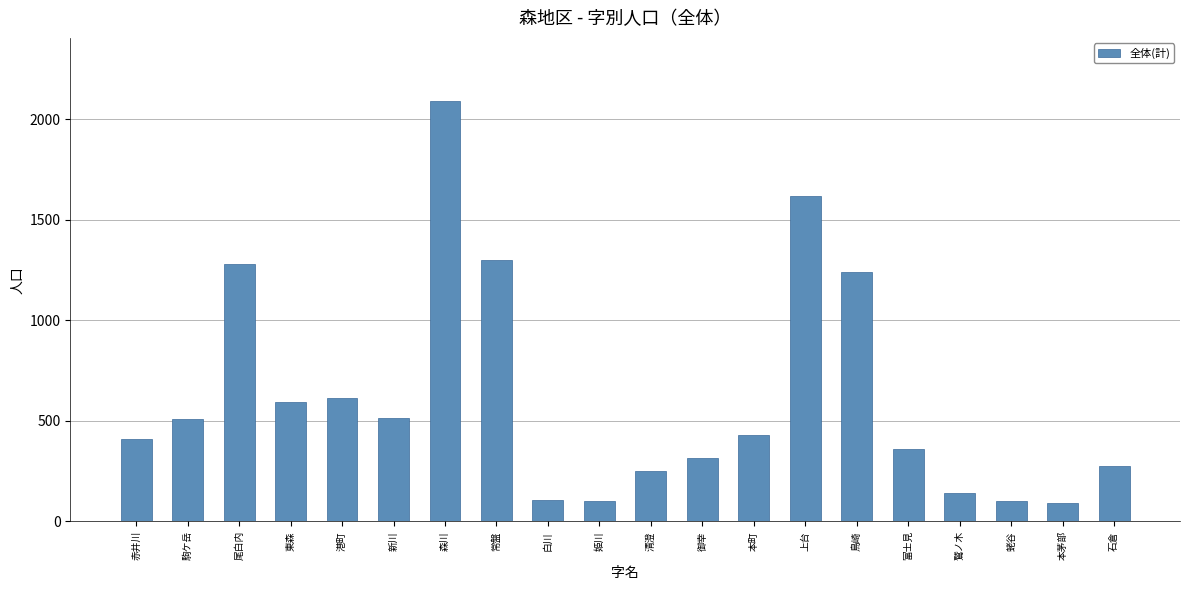

Which label corresponds to the largest value in the chart?

森川